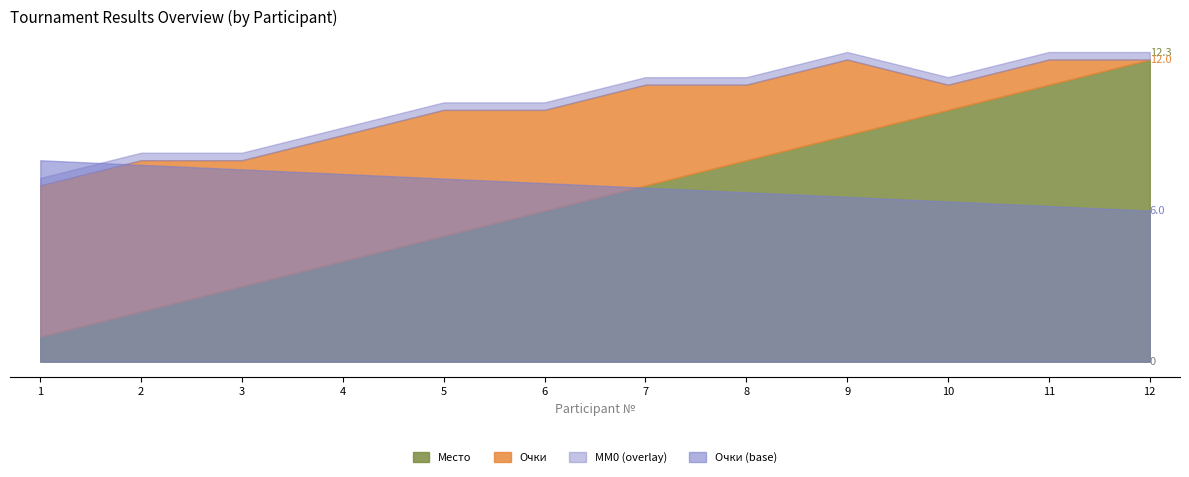

What is the value of the Место point at the 5th from the left?

5